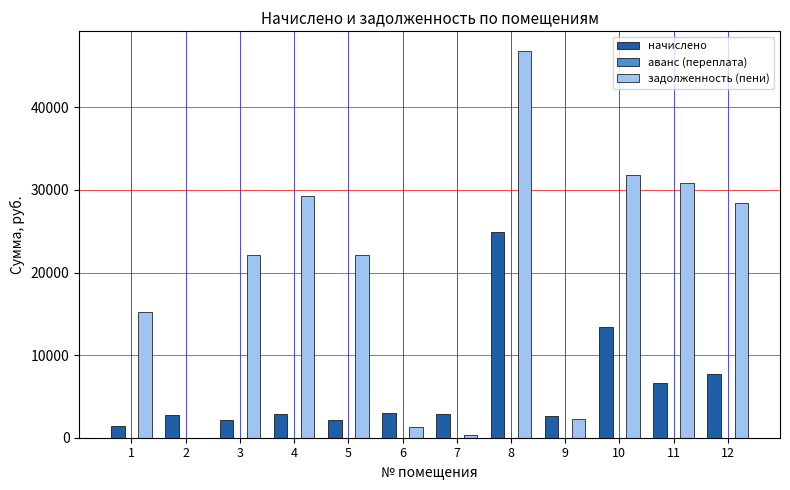

At which label is начислено closest to 13202?

10